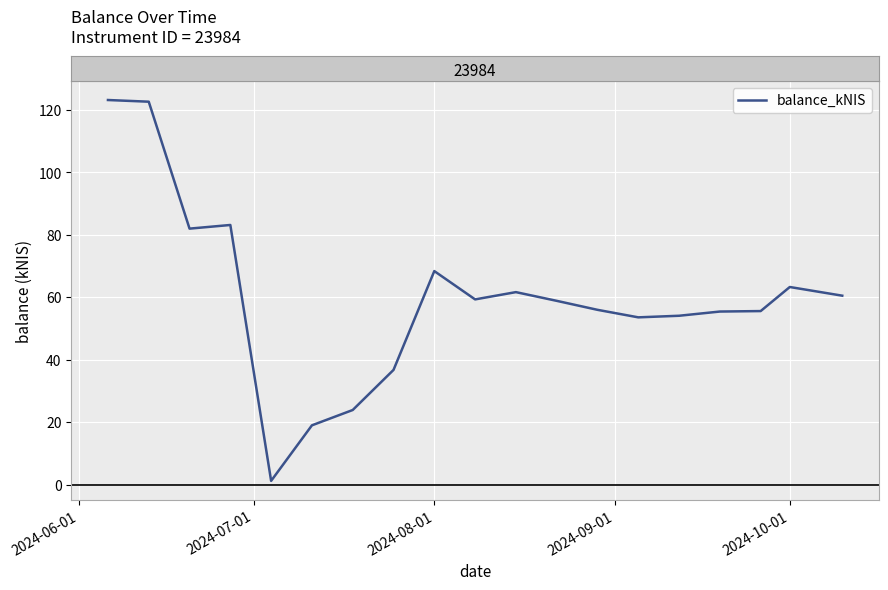

What is the maximum value shown in the chart?

123.2